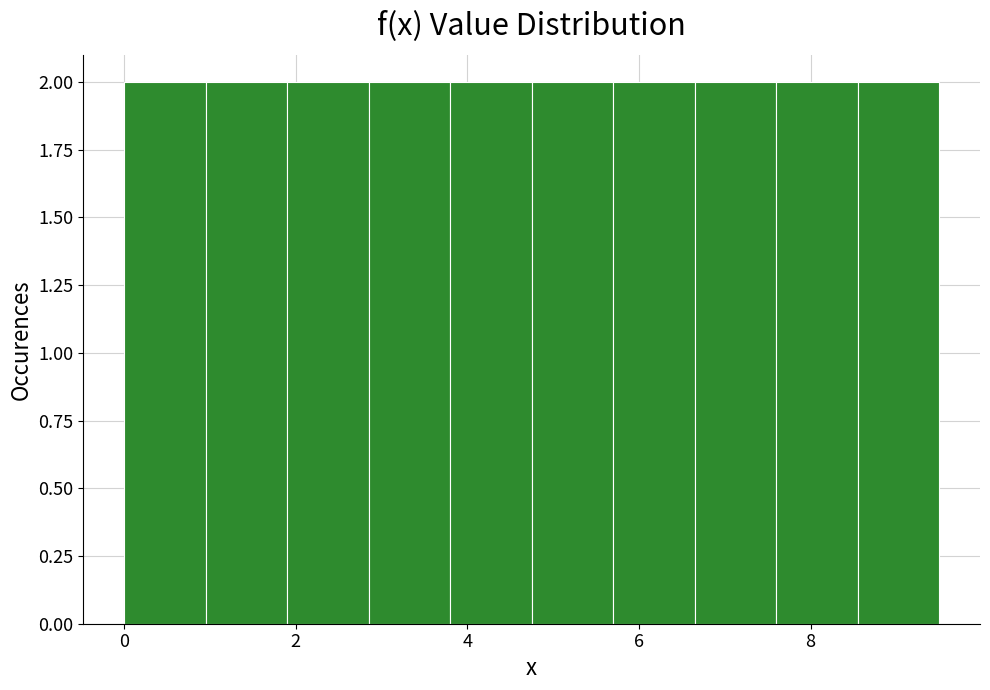

Reading left to right, list every bar in this chart as the range it spans on the x-axis followed by its height. Neither the bar edges nor the heights are printed on the chart, so give them approximately, as read against the axes.

0.00 to 0.95: 2
0.95 to 1.90: 2
1.90 to 2.85: 2
2.85 to 3.80: 2
3.80 to 4.75: 2
4.75 to 5.70: 2
5.70 to 6.65: 2
6.65 to 7.60: 2
7.60 to 8.55: 2
8.55 to 9.50: 2